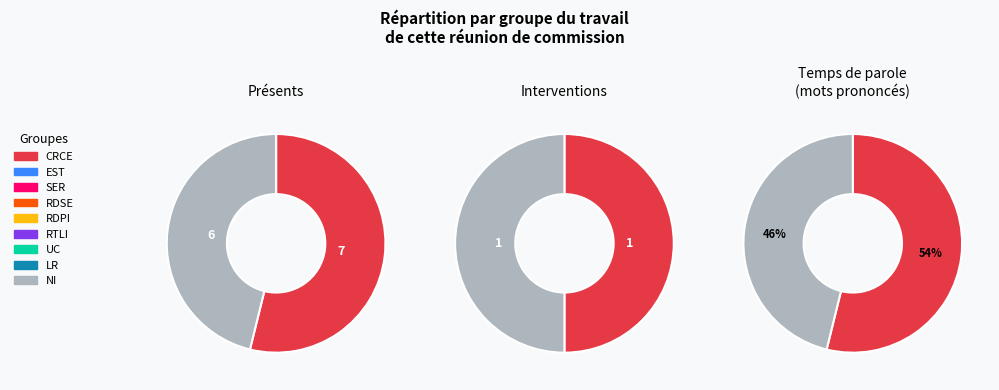

Count the number of slices in the pie.

2